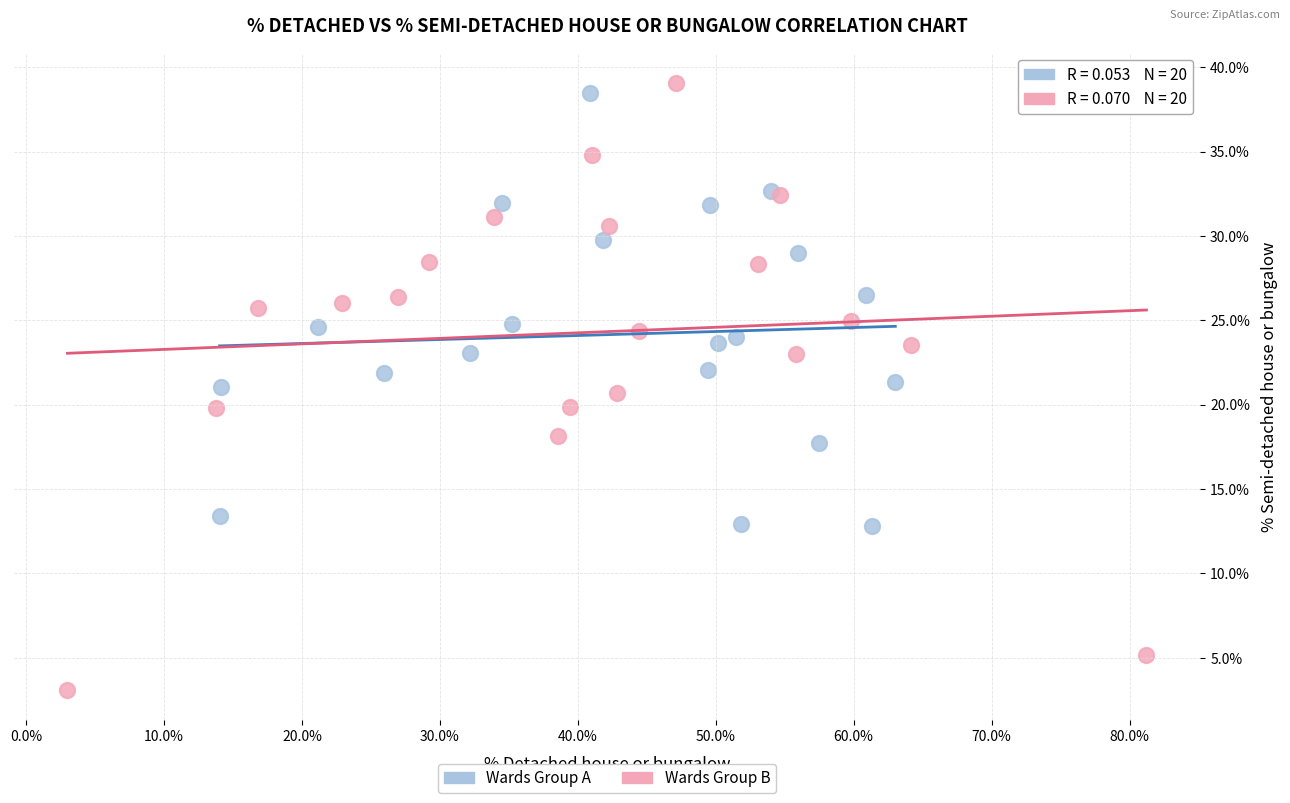

Which series has the largest Y range (max minus min)?

Wards Group B